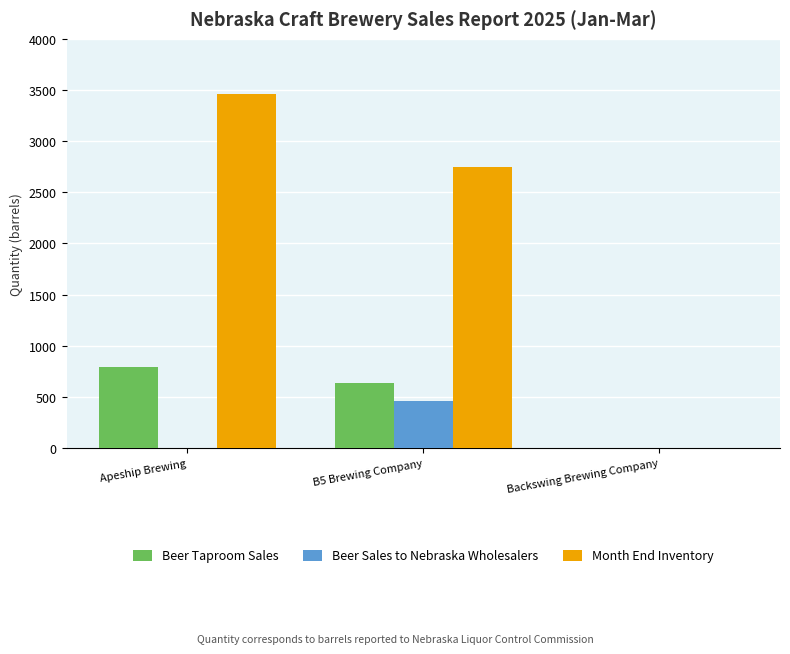

Read the Month End Inventory value at B5 Brewing Company.

2747.0